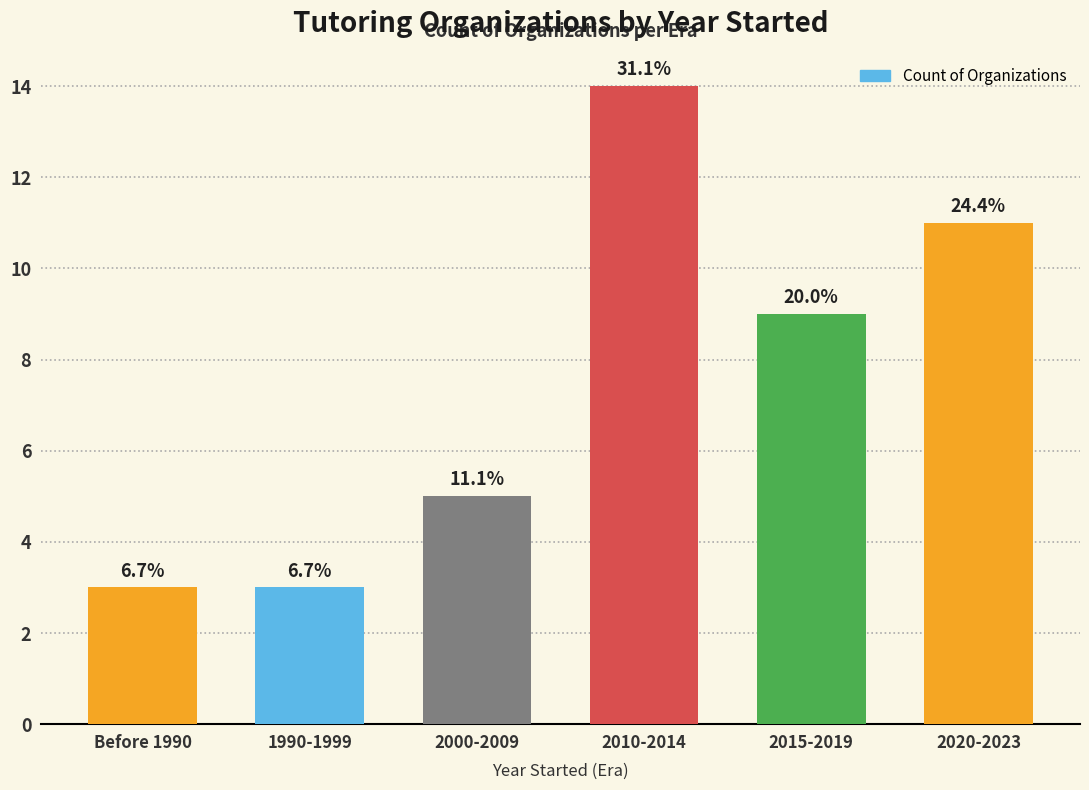

List the labels in order of value, smallest first.

Before 1990, 1990-1999, 2000-2009, 2015-2019, 2020-2023, 2010-2014